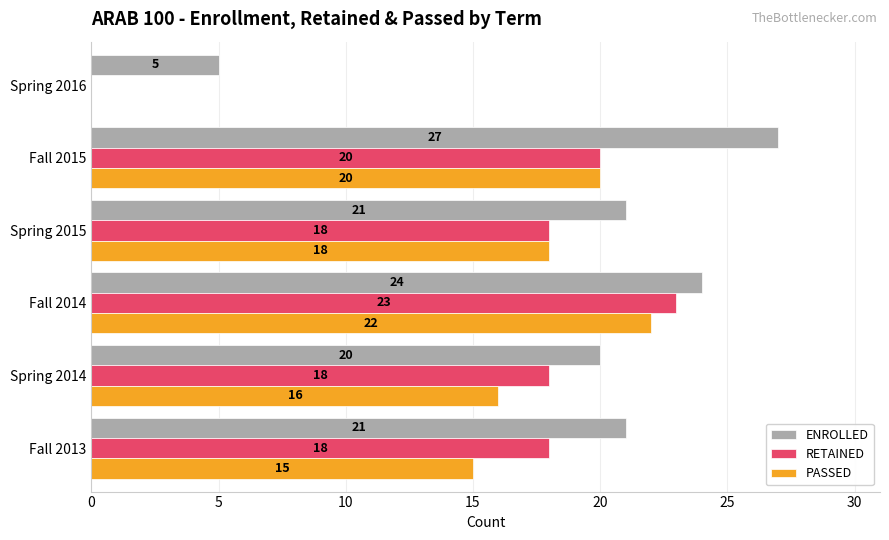

How many values in RETAINED are above zero?

5